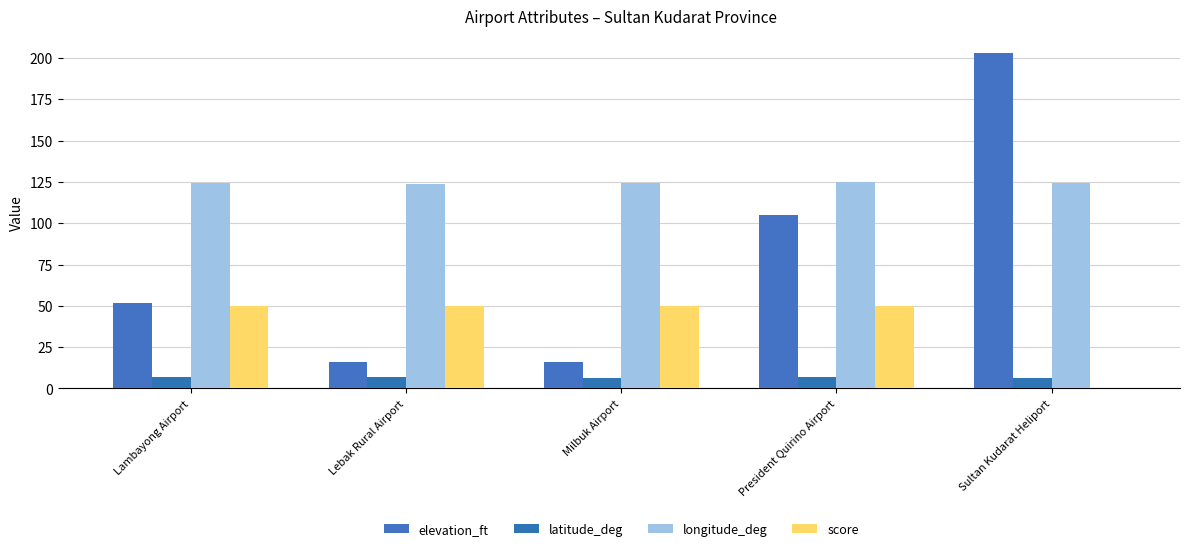

Count the number of categories in the chart.

5